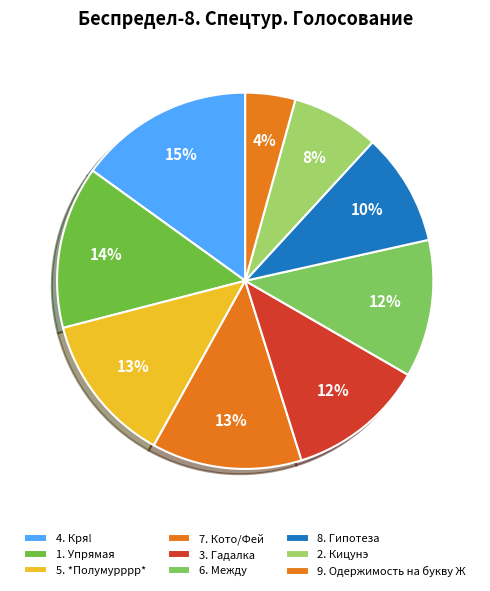

To the nearest percent, what percentage of the pie is 9. Одержимость на букву Ж?

4%